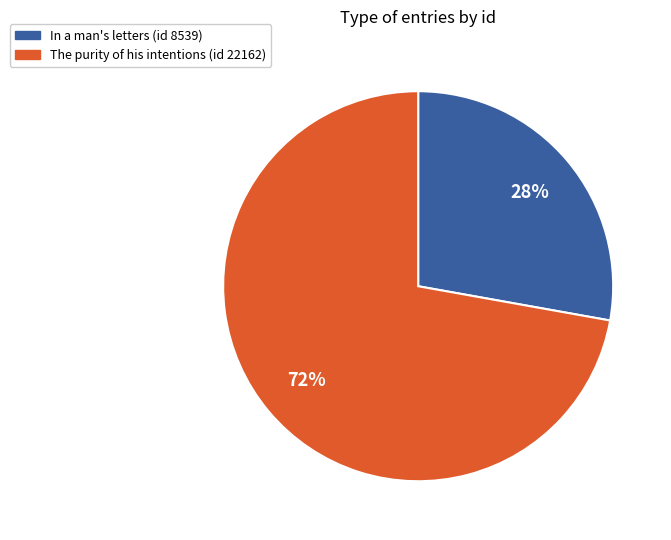

The In a man's letters (id 8539) slice represents 28% of the pie. True or false?

True